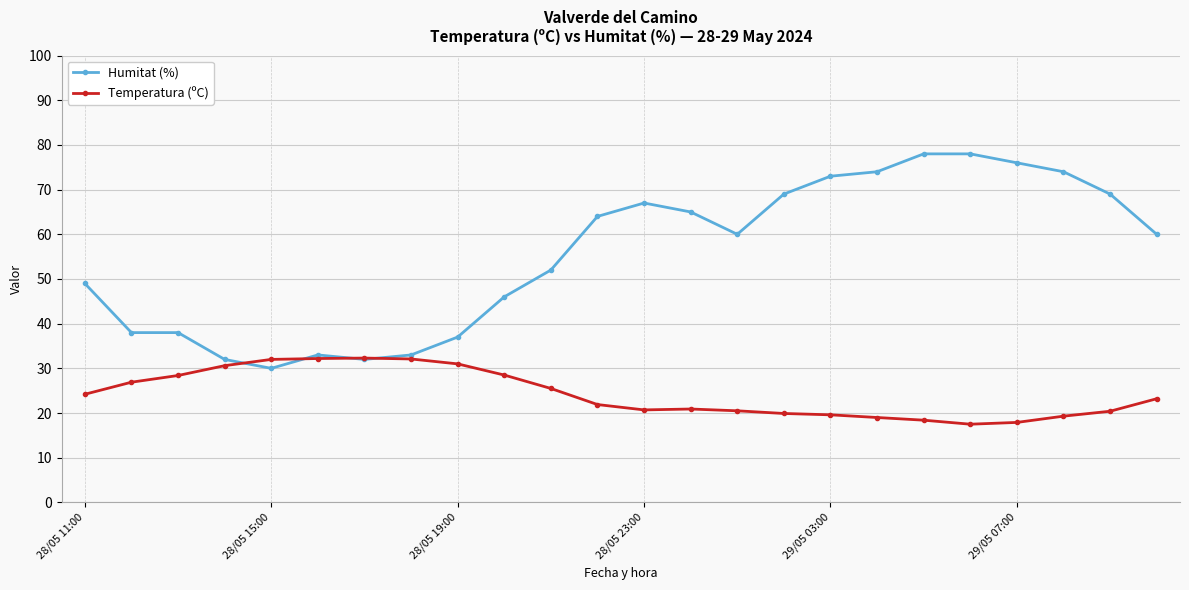

How many data points does each series have?

24